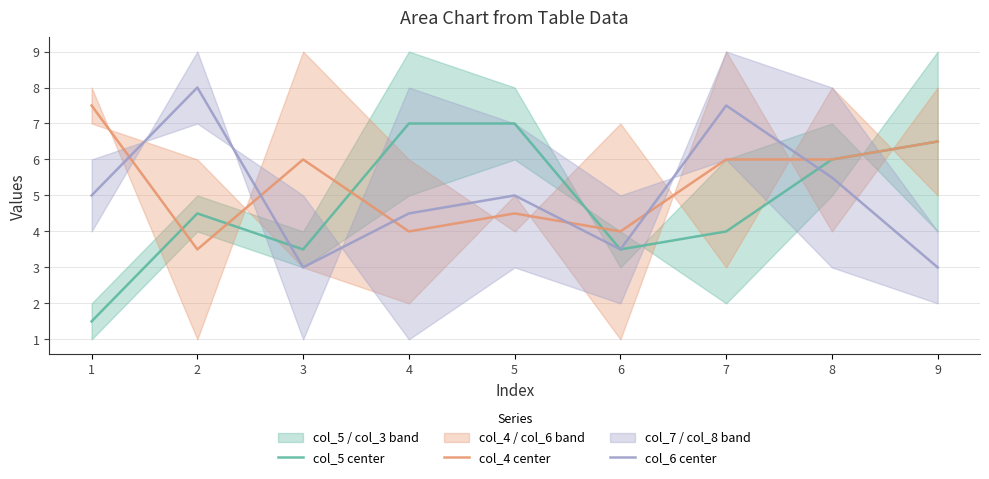

Which category has the lowest value in the col_6 center series?

3